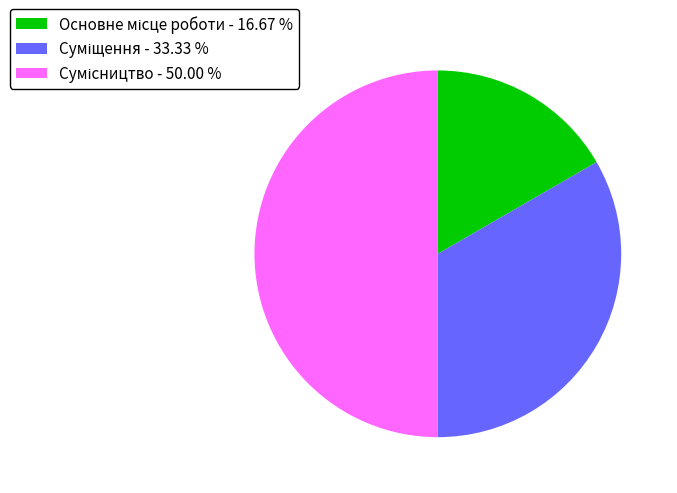

What is the ratio of the value at Сумісництво to the value at Суміщення?

1.5